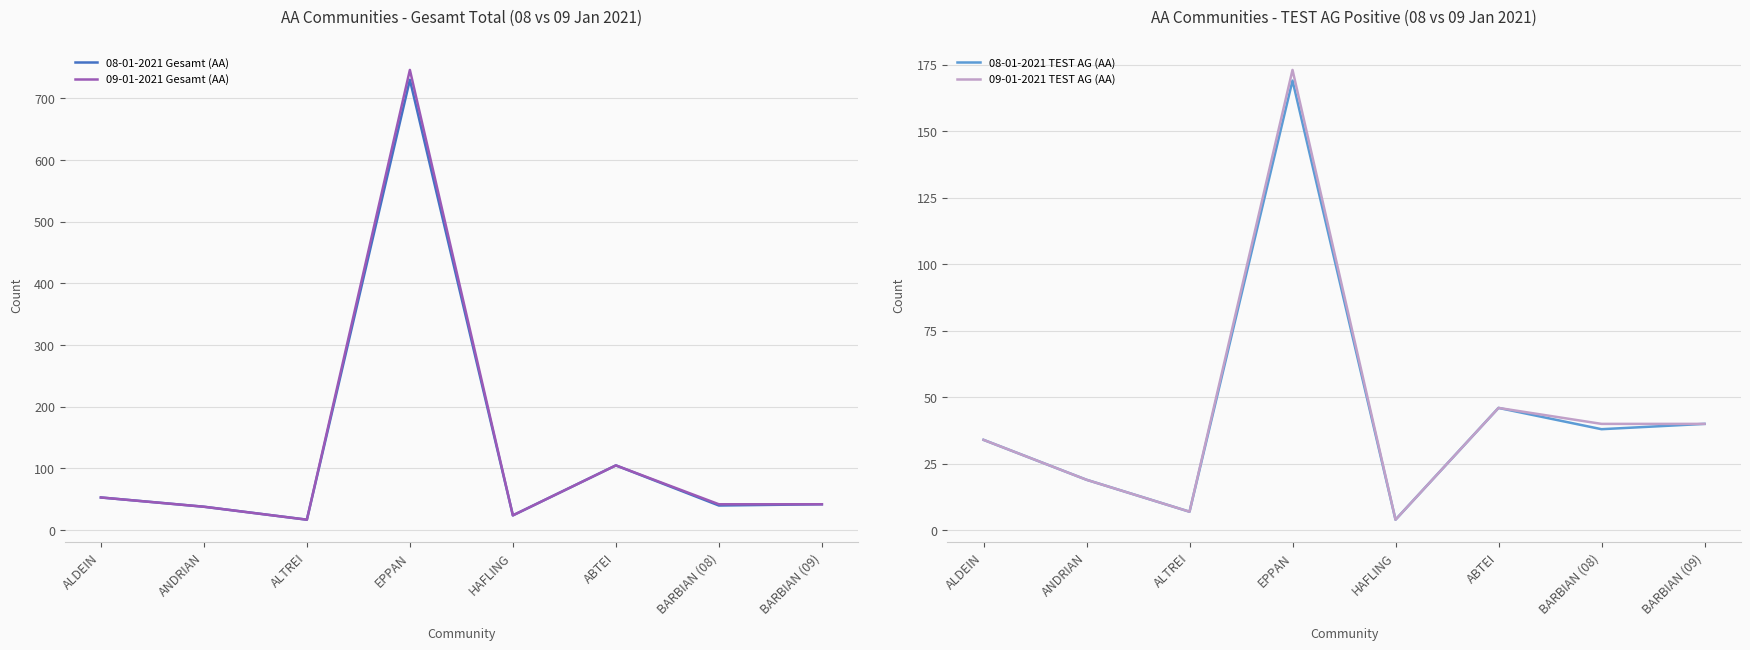

Is it true that 08-01-2021 Gesamt (AA) equals 42 at BARBIAN (09)?

True